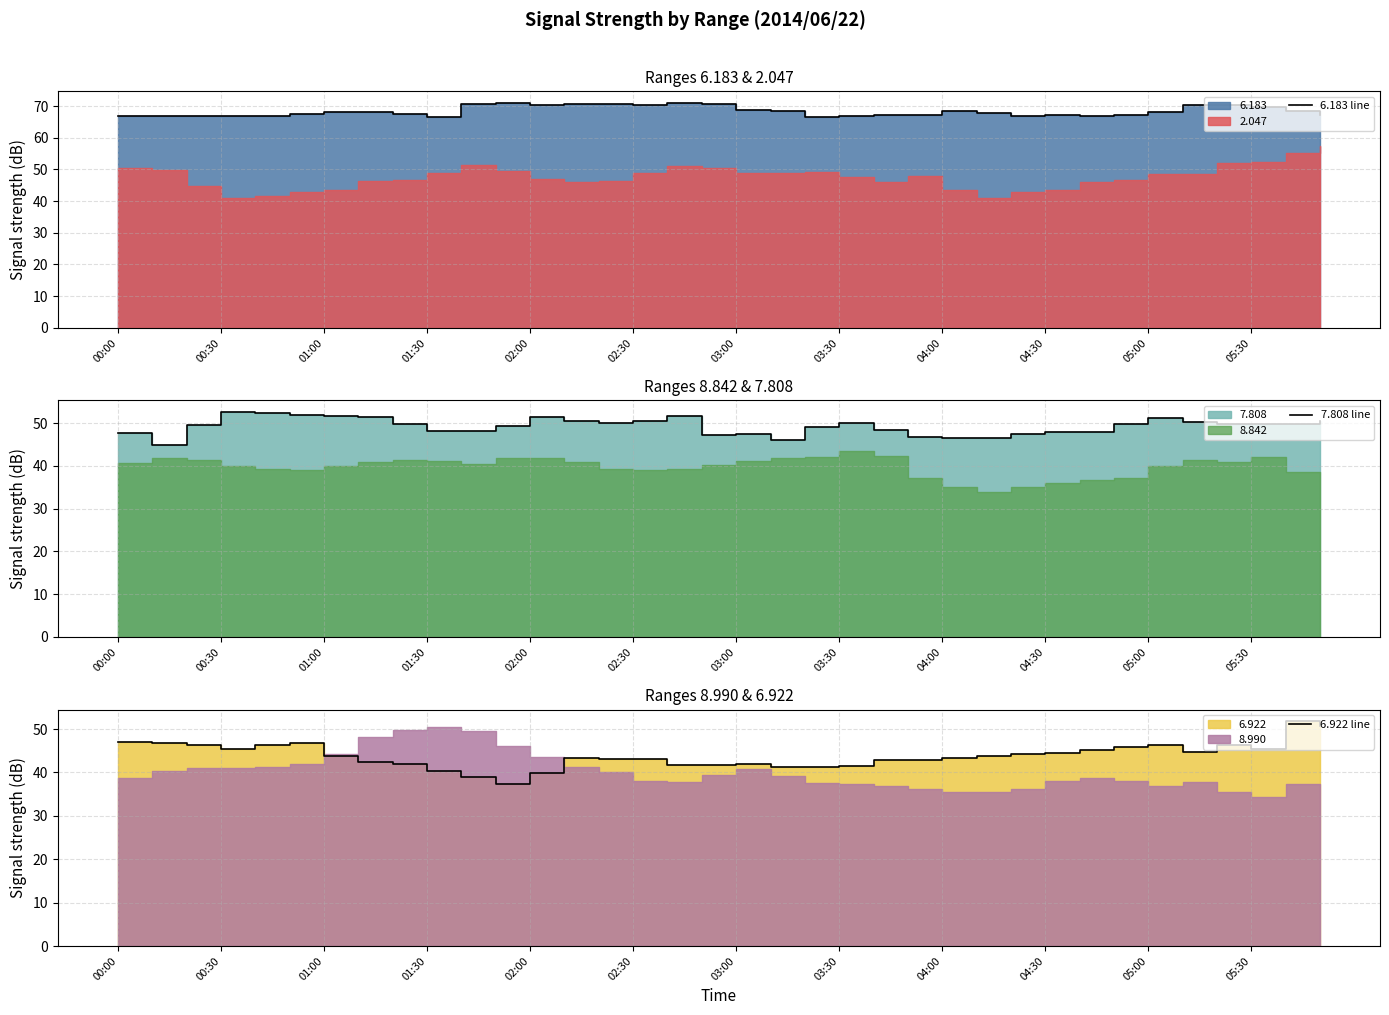

What is the difference between the 6.922 line values at 31 and 33?

0.8